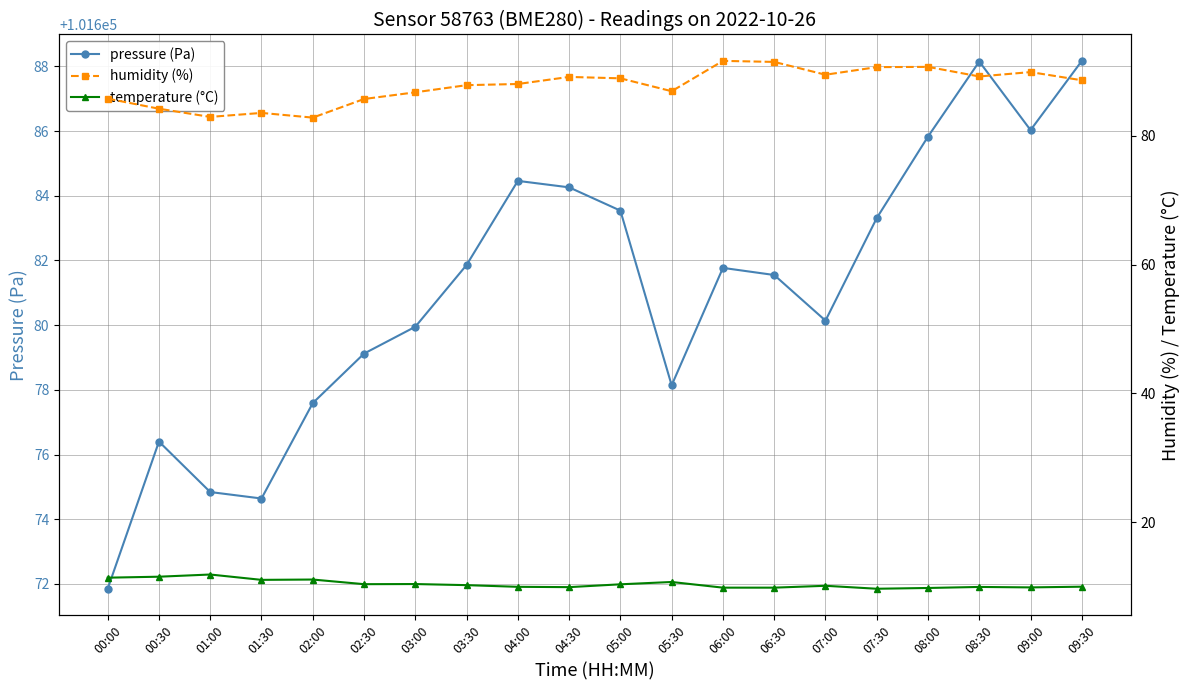

Reading right to left, list all the values displayed in this chart.

pressure (Pa): 101688.2	101686.0	101688.1	101685.8	101683.3	101680.1	101681.6	101681.8	101678.1	101683.5	101684.3	101684.5	101681.9	101679.9	101679.1	101677.6	101674.6	101674.8	101676.4	101671.9
humidity (%): 88.6	89.9	89.2	90.7	90.7	89.5	91.5	91.6	86.9	88.9	89.1	88.0	87.9	86.8	85.7	82.8	83.5	82.9	84.2	85.8
temperature (°C): 10.0	9.9	9.9	9.8	9.7	10.1	9.8	9.8	10.7	10.3	9.9	10.0	10.2	10.4	10.4	11.1	11.0	11.9	11.5	11.4